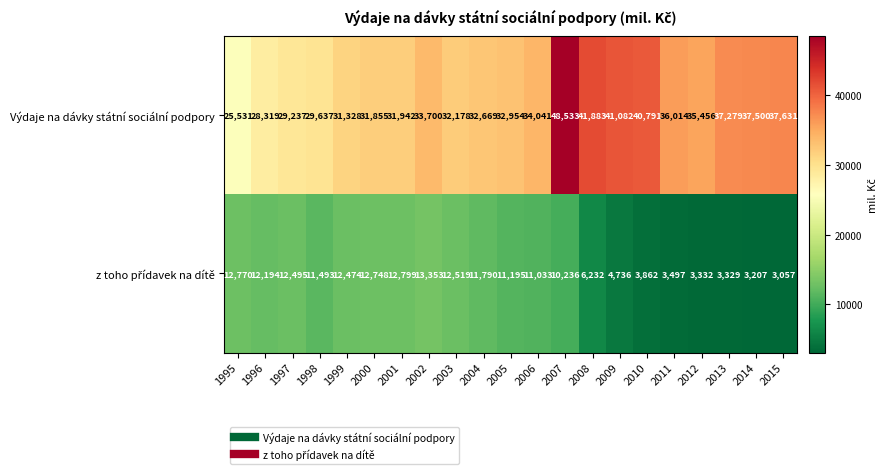

At which category does the chart reach its minimum across all series?

2015